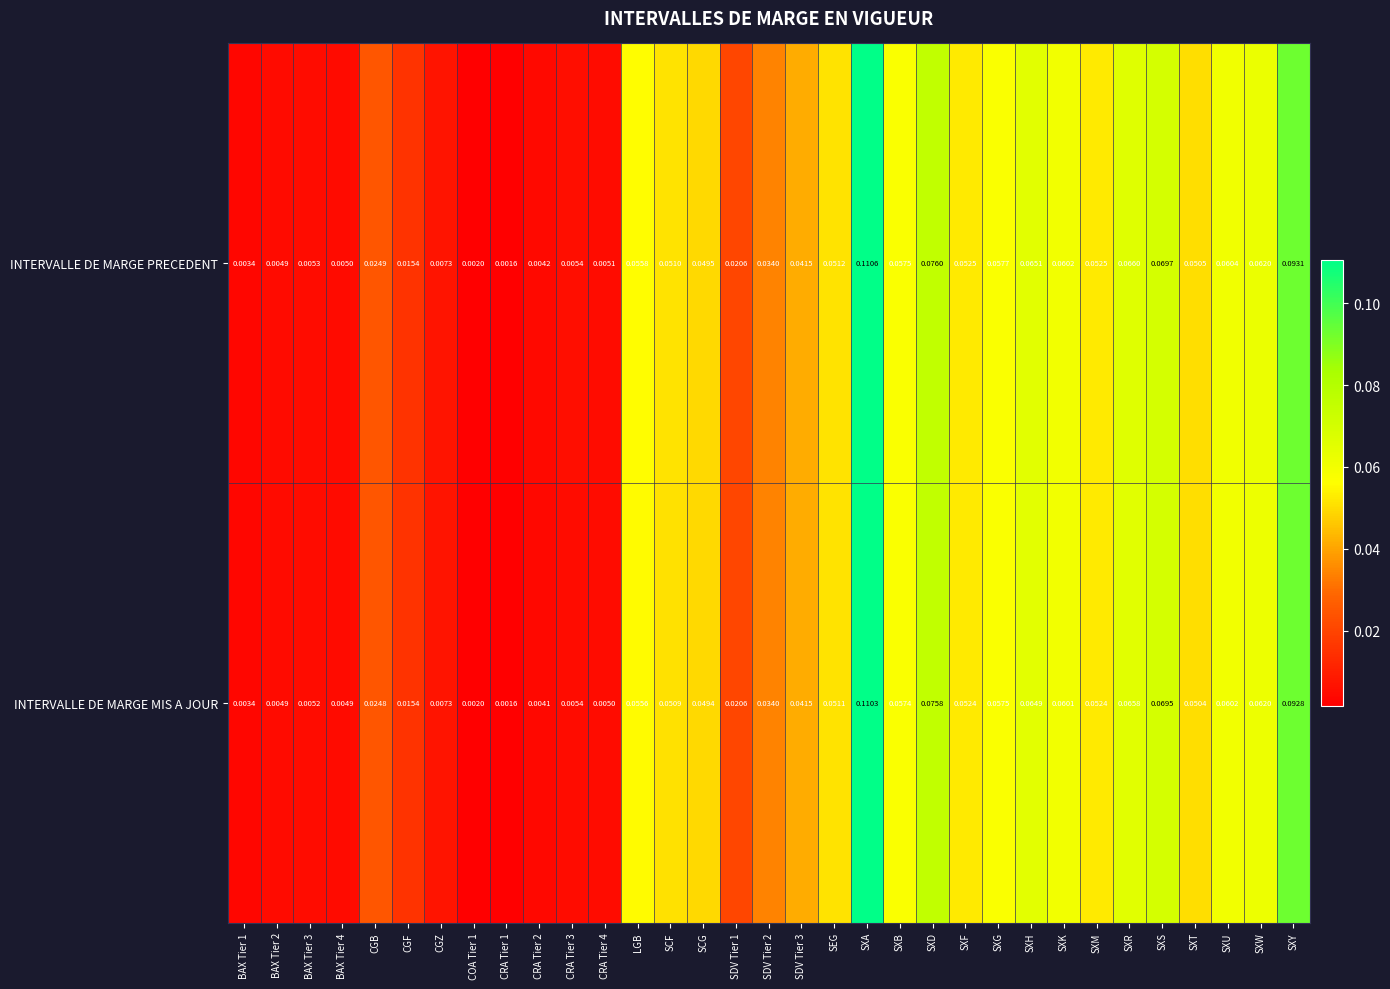

Which series has the widest spread of values?

INTERVALLE DE MARGE PRECEDENT